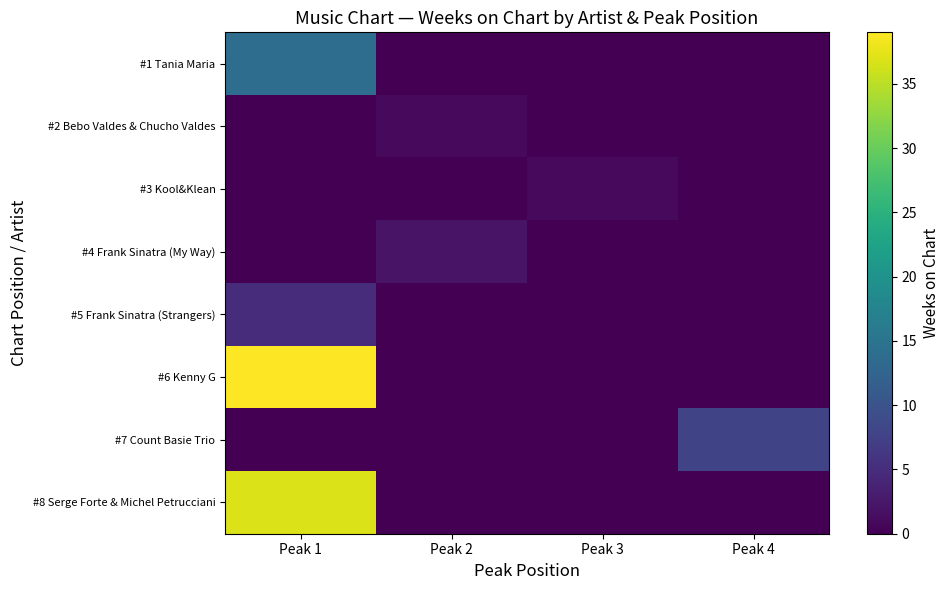

Rank the series by their maximum value, from highest to lowest.

#6 Kenny G, #8 Serge Forte & Michel Petrucciani, #1 Tania Maria, #7 Count Basie Trio, #5 Frank Sinatra (Strangers), #4 Frank Sinatra (My Way), #2 Bebo Valdes & Chucho Valdes, #3 Kool&Klean